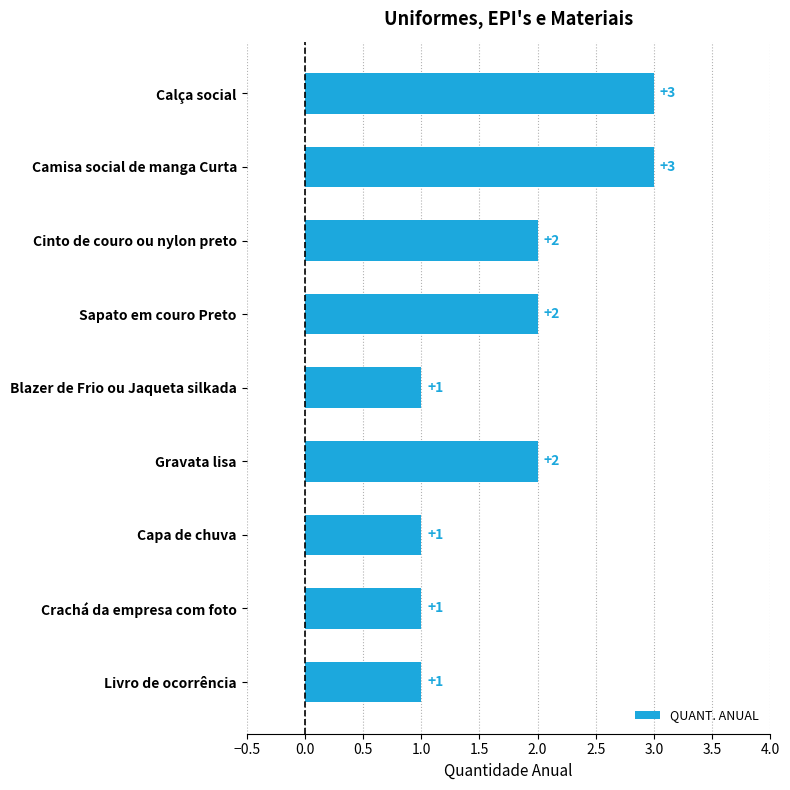

What is the value of the 5th bar from the top?

1